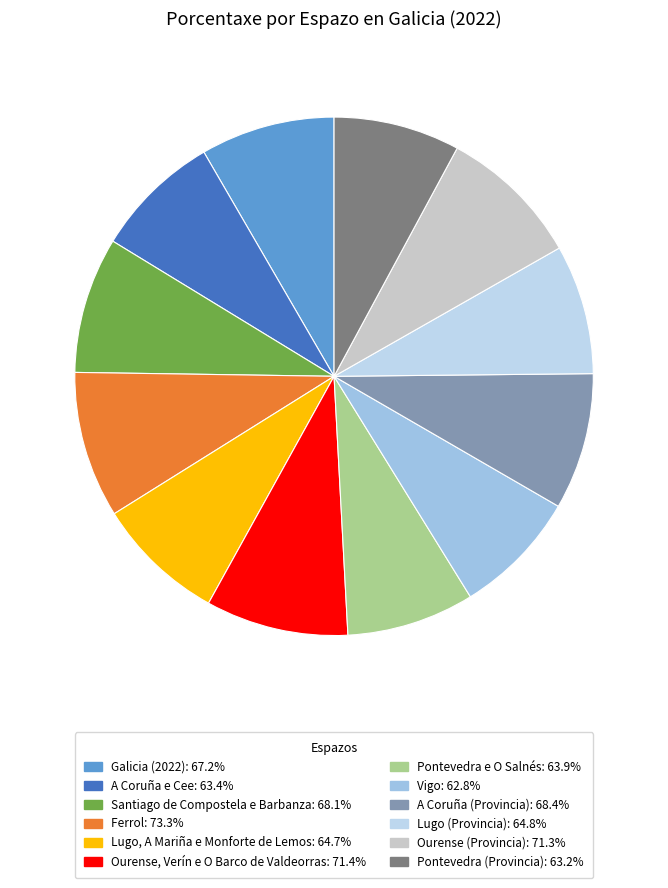

Rank the categories by value from highest to lowest.

Ferrol, Ourense, Verín e O Barco de Valdeorras, Ourense (Provincia), A Coruña (Provincia), Santiago de Compostela e Barbanza, Galicia (2022), Lugo (Provincia), Lugo, A Mariña e Monforte de Lemos, Pontevedra e O Salnés, A Coruña e Cee, Pontevedra (Provincia), Vigo